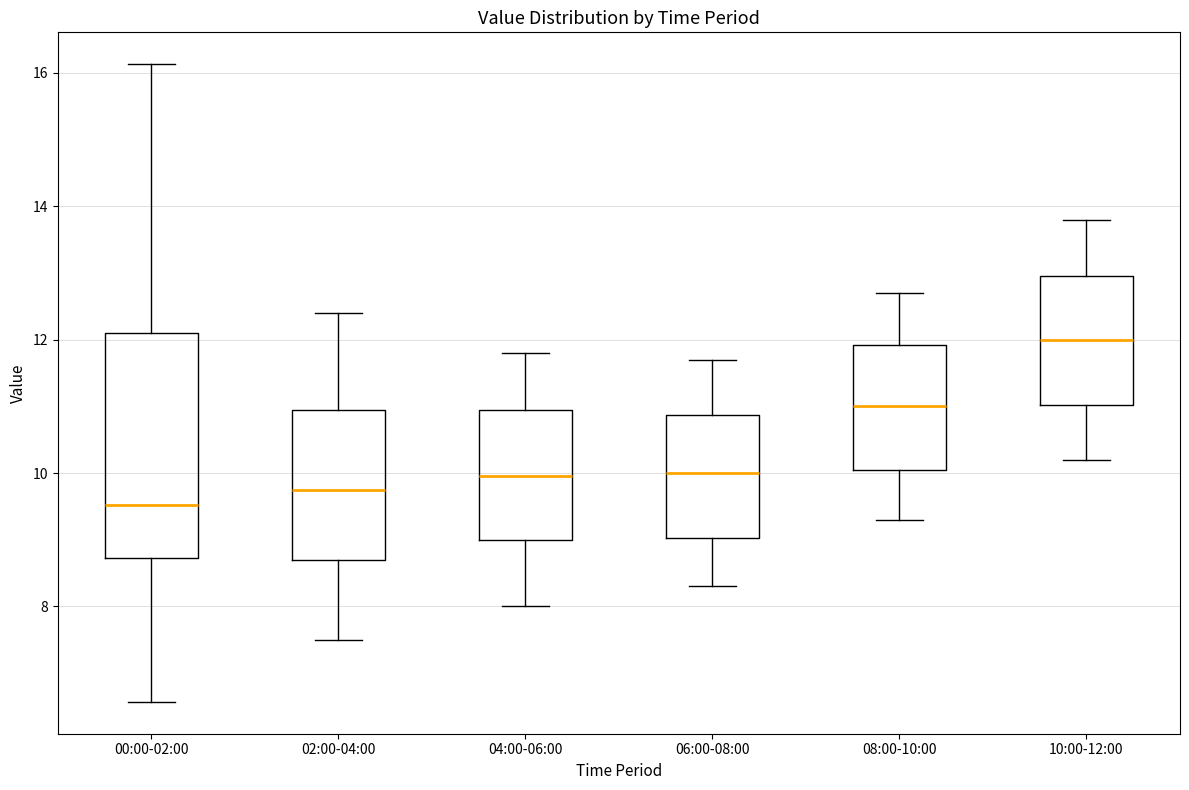

Which box is the tallest, from its lower edge to its upper edge?

00:00-02:00